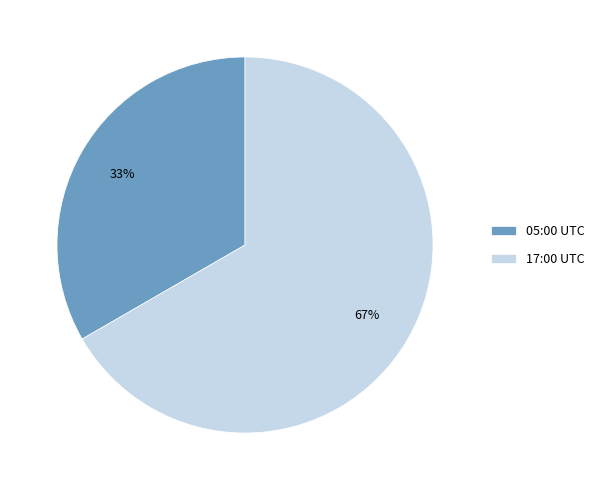

To the nearest percent, what is the combined percentage of 17:00 UTC and 05:00 UTC?

100%